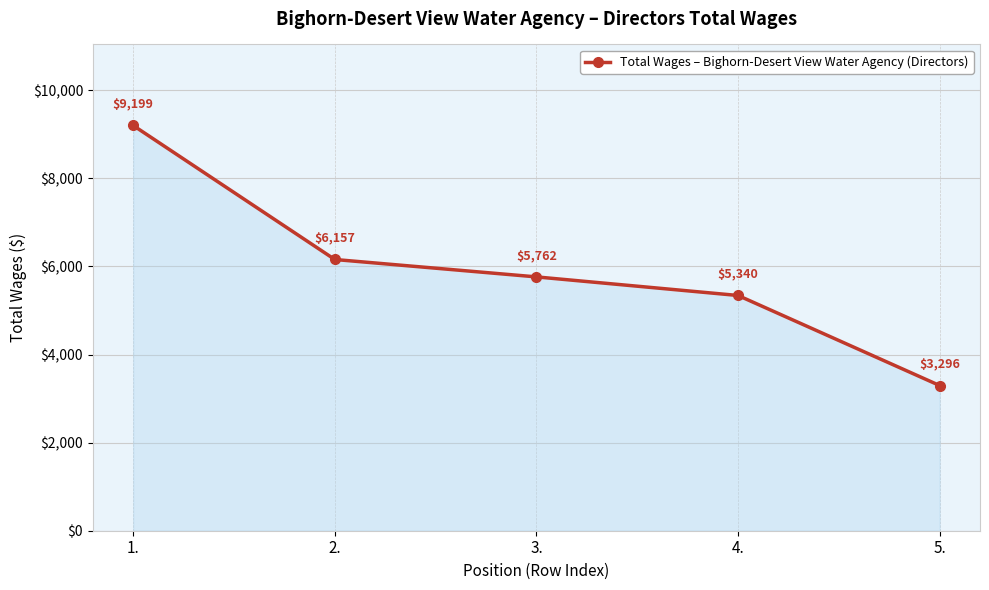

How many data points does each series have?

5